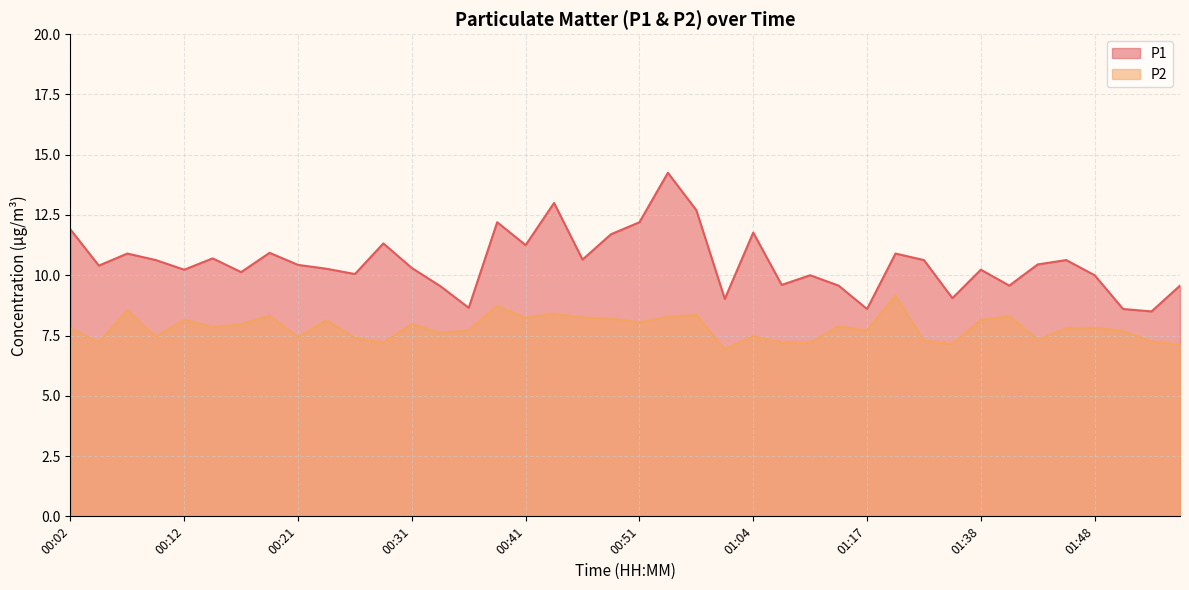

Is the value of P2 at 01:50 greater than the value of P1 at 01:17?

No